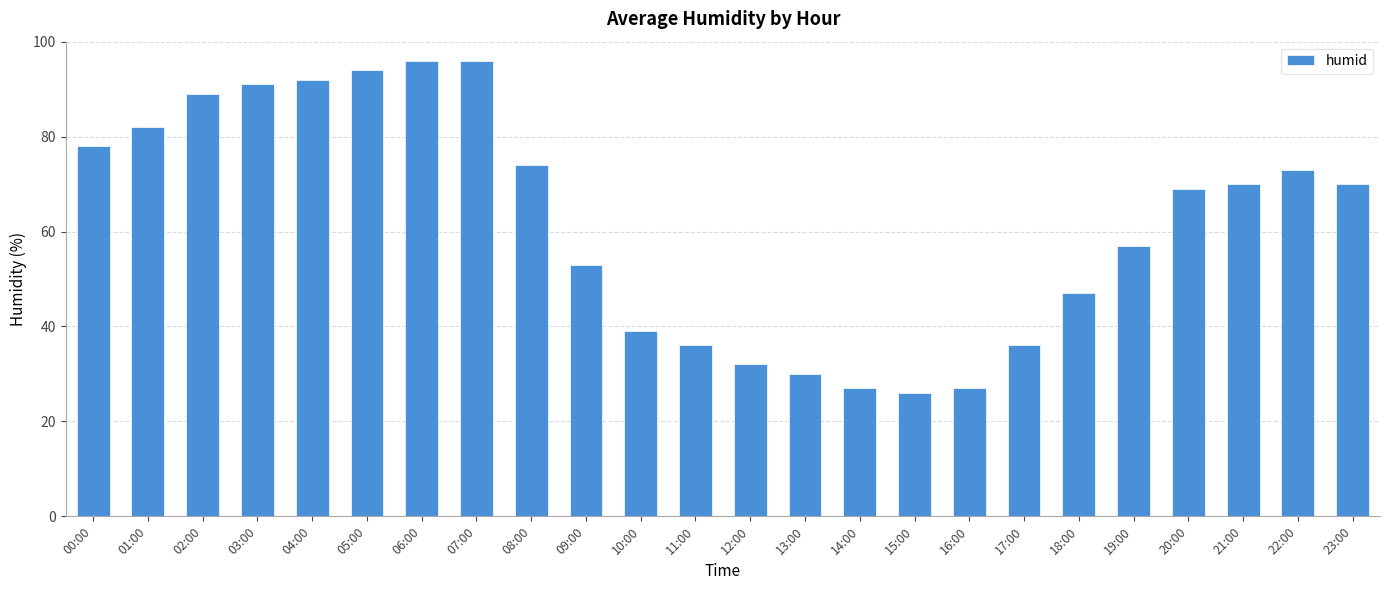

What is the difference between the values at 05:00 and 02:00?

5